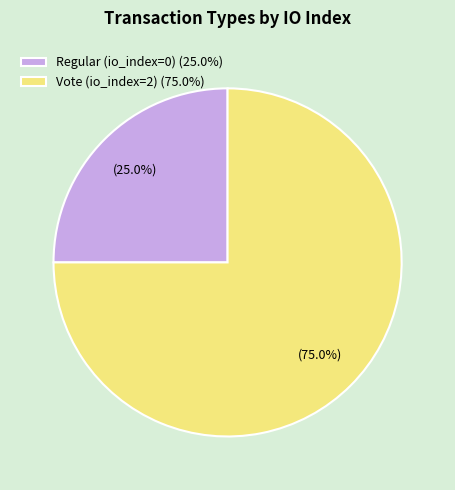

How many segments does this pie chart have?

2